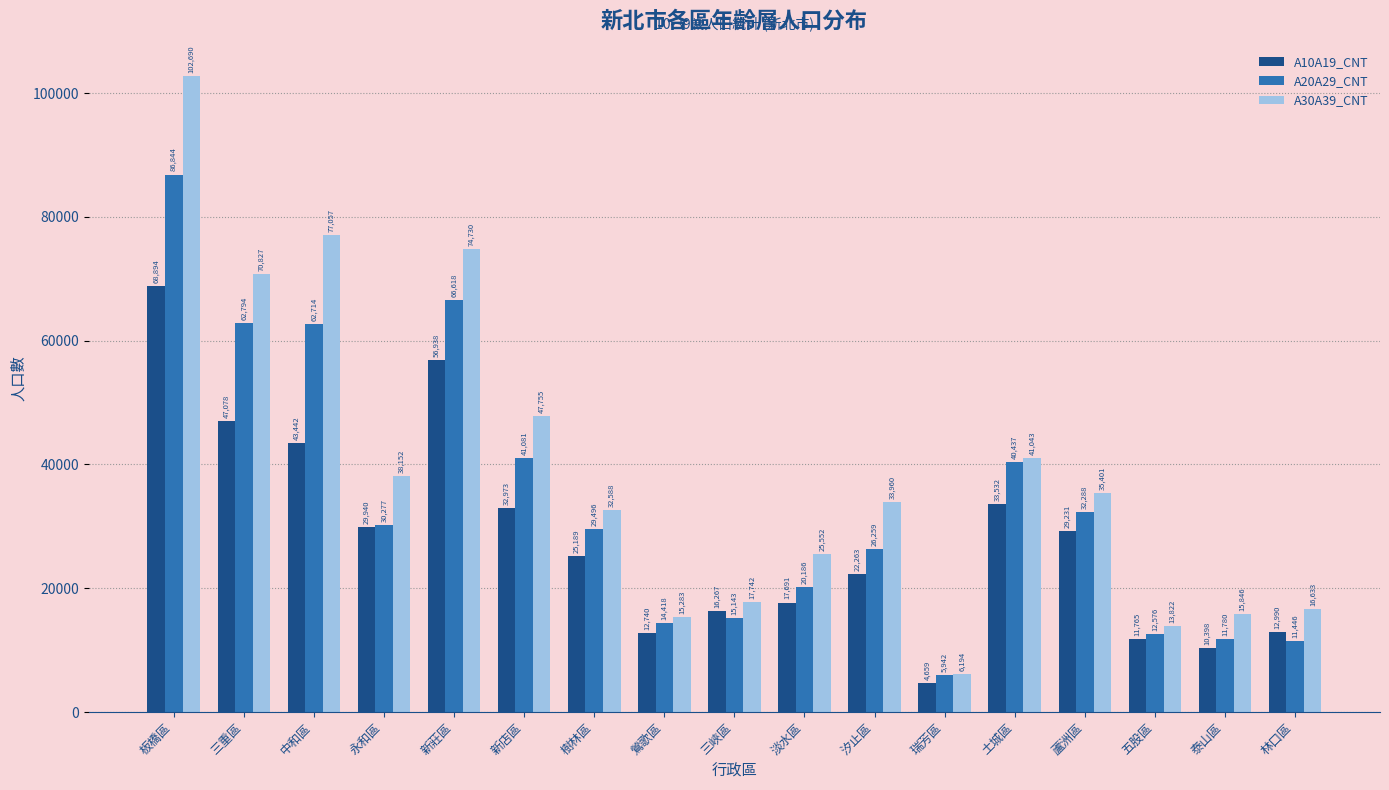

Read the A10A19_CNT value at 新店區, to the nearest 10.

32970